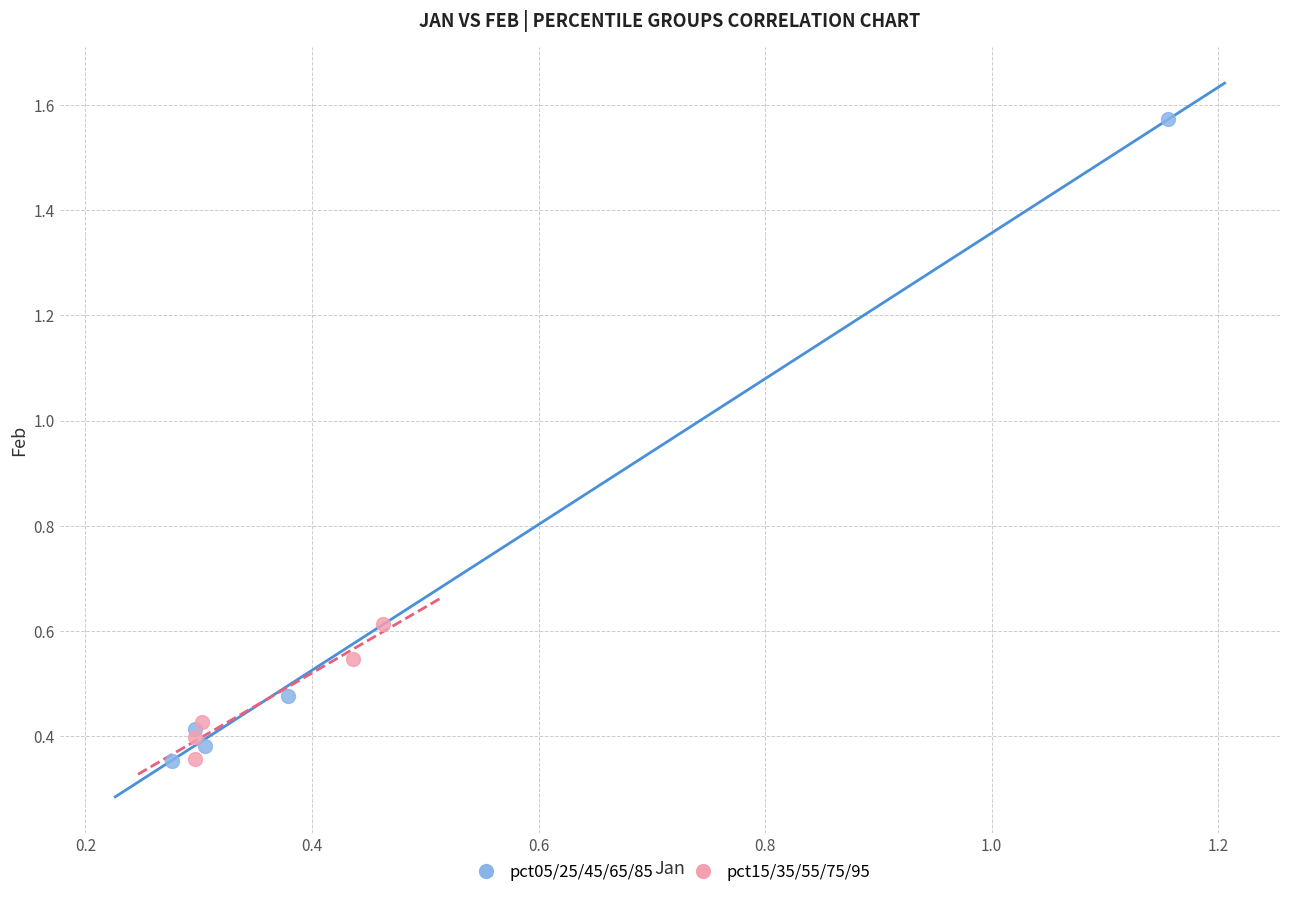

Which series has the widest spread of Y values?

pct05/25/45/65/85